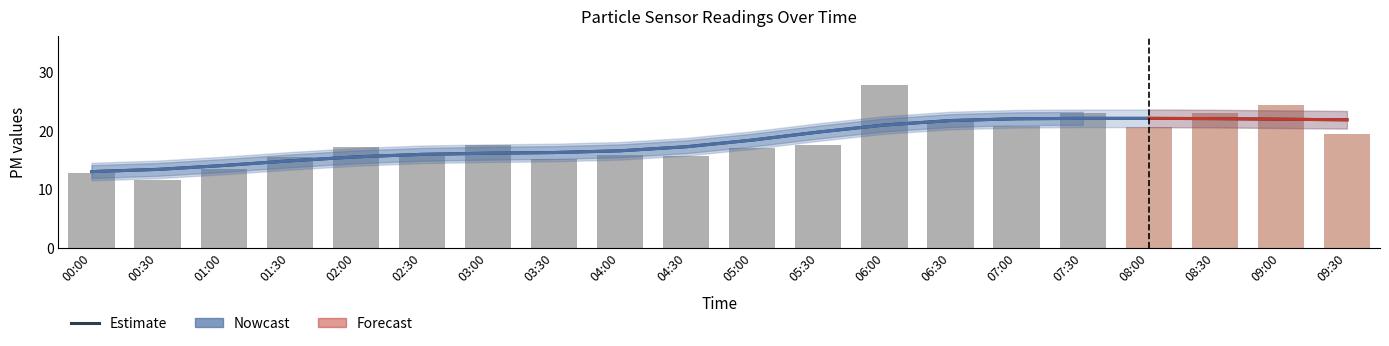

Approximately how many times larger is the value at 07:00 compared to 06:30?

1.0